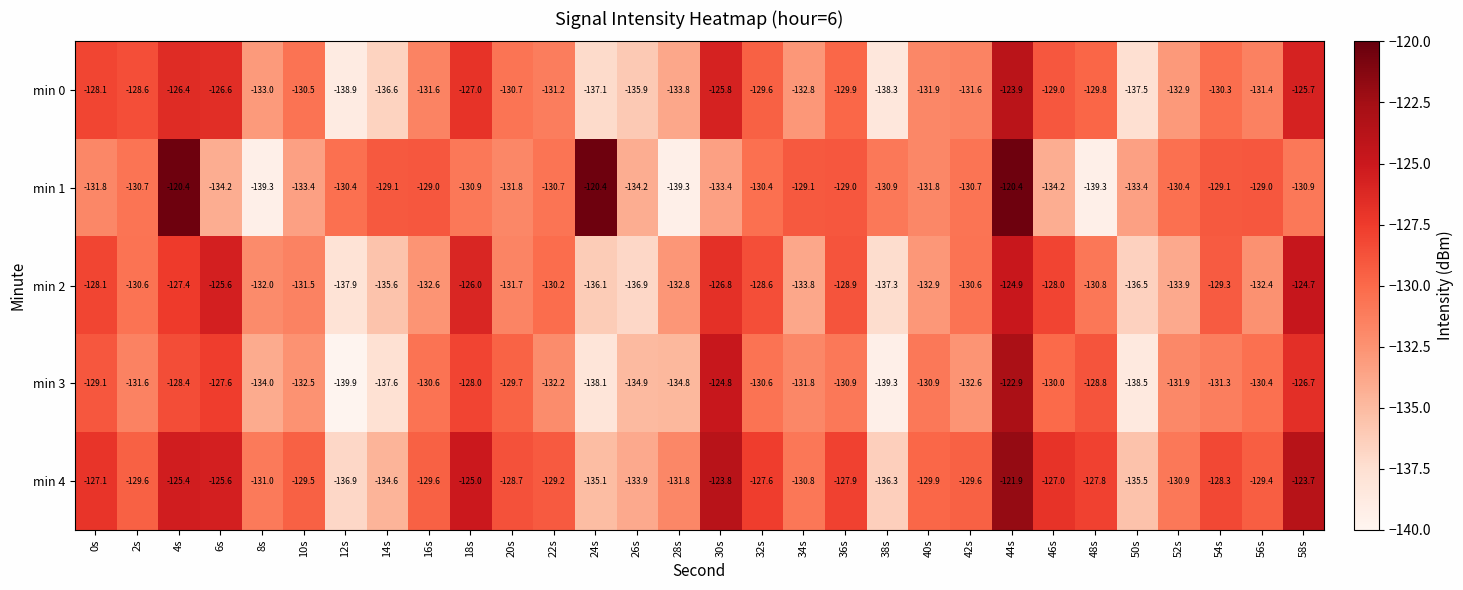

List the series in order of their peak value, highest first.

min 1, min 4, min 3, min 0, min 2